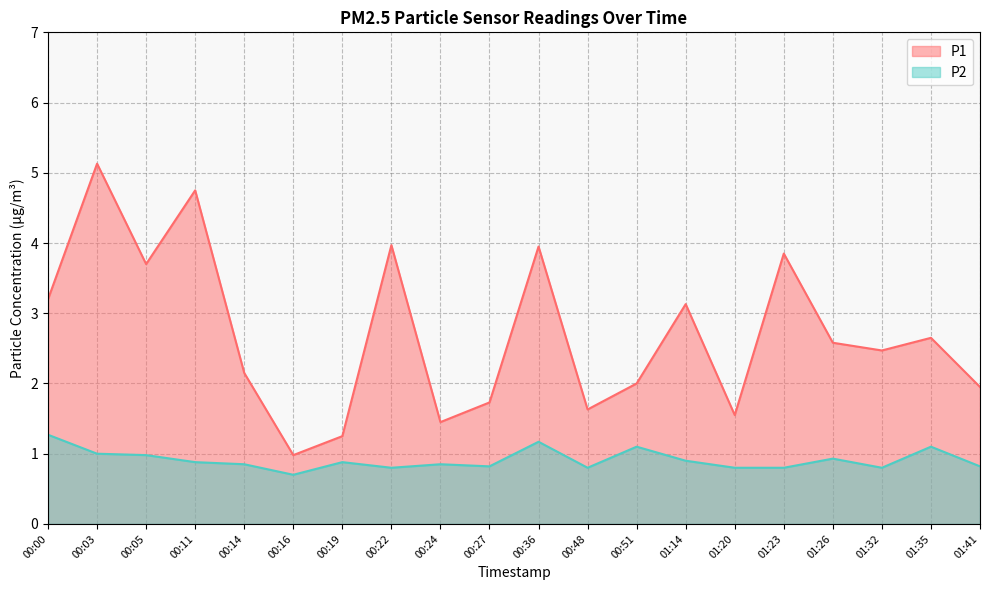

How many data points in P1 are less than 2?

7